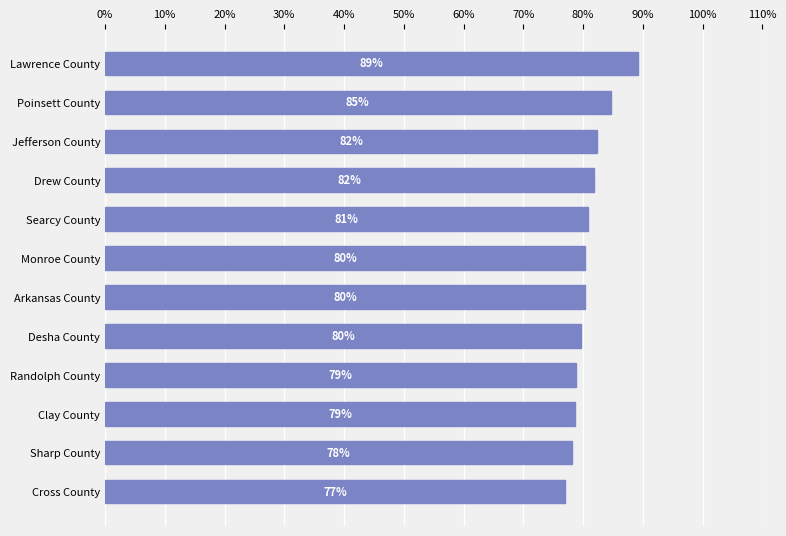

True or false: the data shows 80.8 at Searcy County.

True